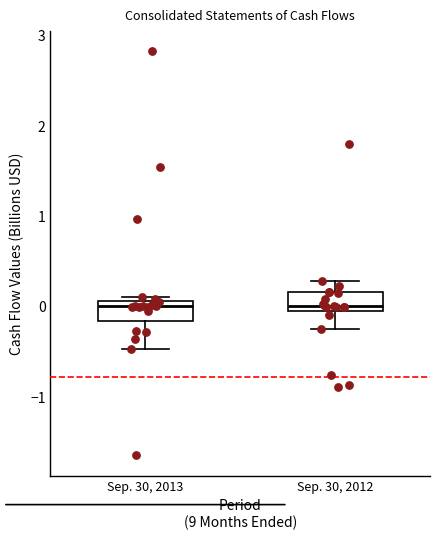

Where is the upper edge of the box for Sep. 30, 2012 on the y-axis? The values are not printed on the chart, so give them approximately, as read against the axis.

0.2